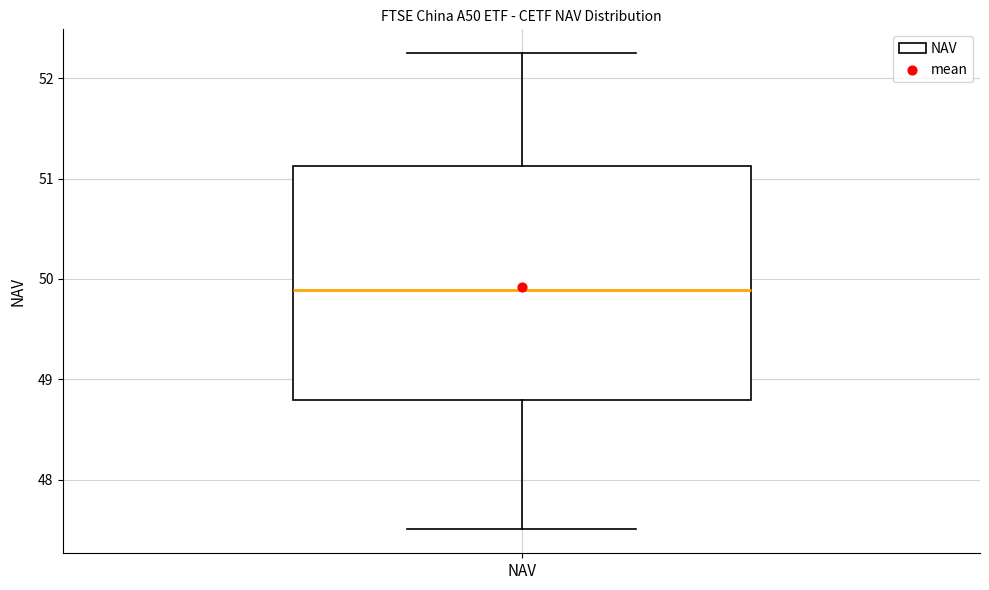

Where does the median line of the box for NAV sit on the y-axis? The values are not printed on the chart, so give them approximately, as read against the axis.

49.9